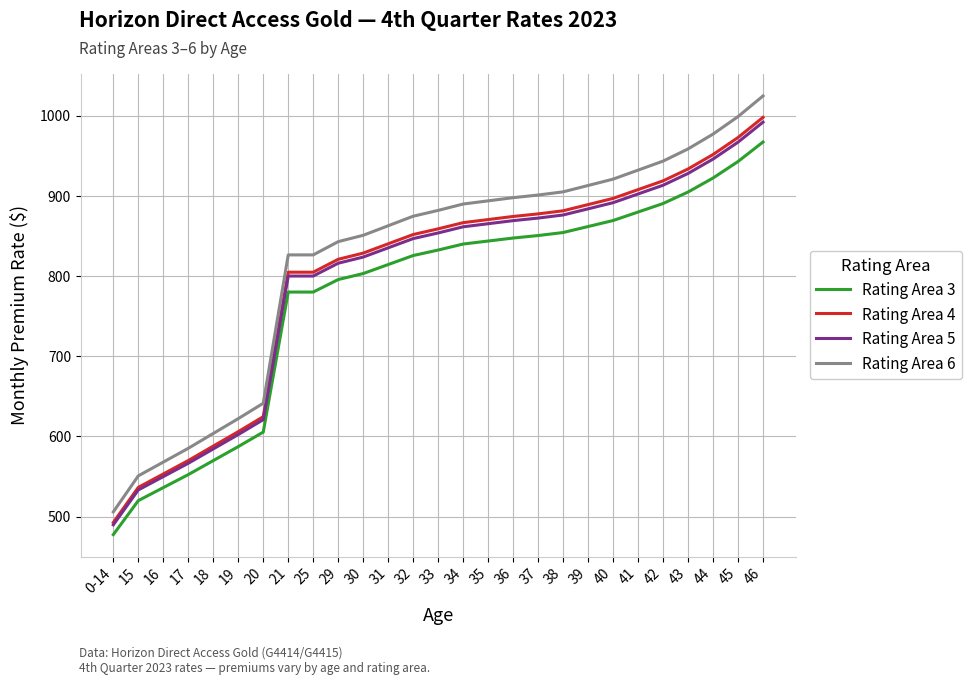

What position from the left is 42?

23